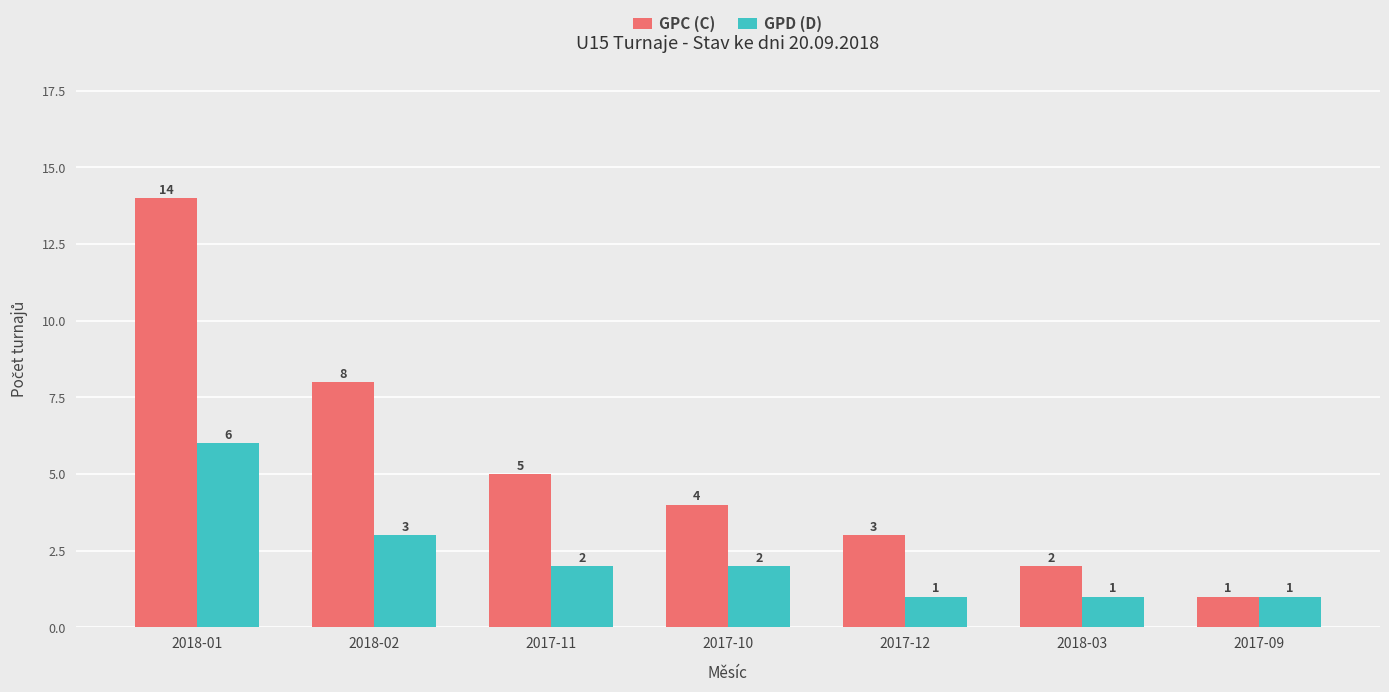

Rank the series by their maximum value, from lowest to highest.

GPD (D), GPC (C)